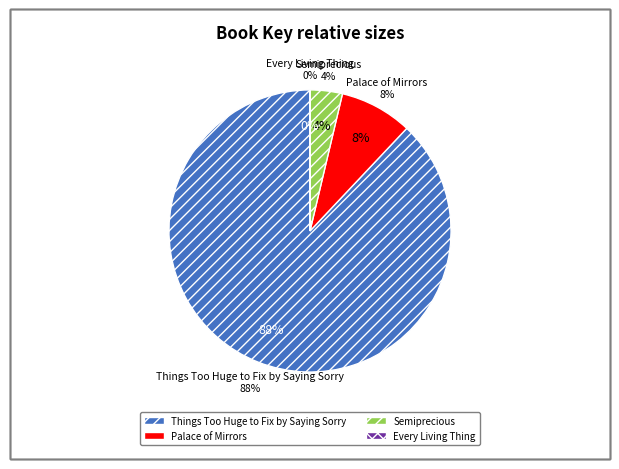

To the nearest percent, what is the difference between the largest and smallest slice percentages?

88%